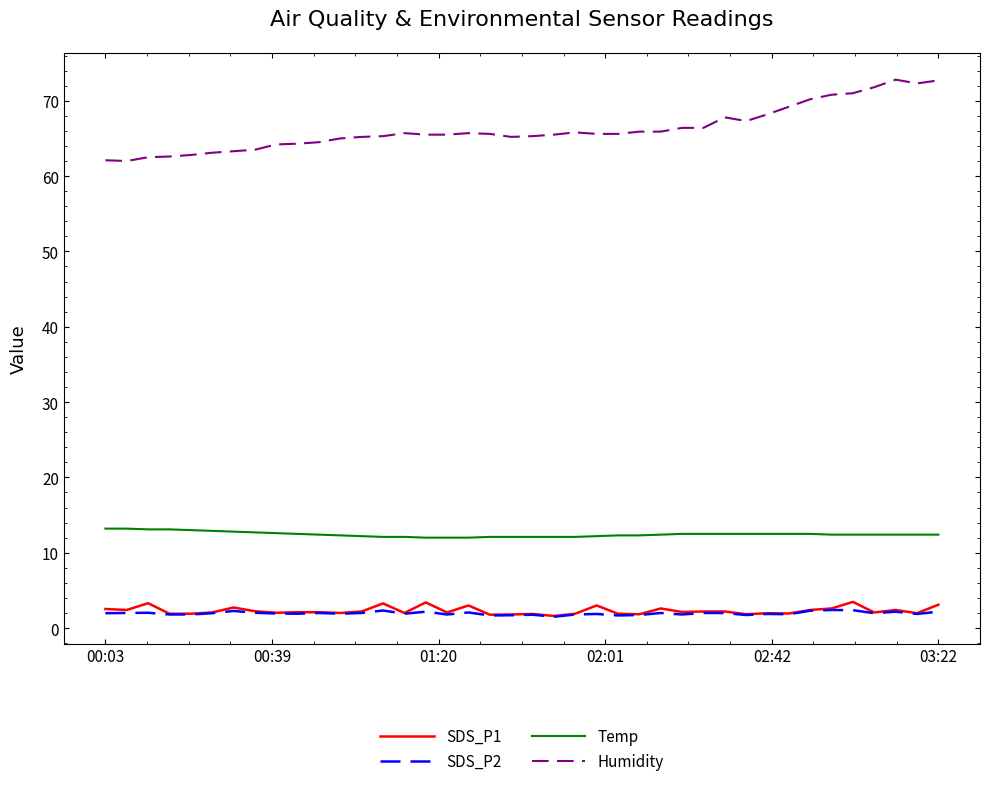

Which series has the largest range (max minus min)?

Humidity